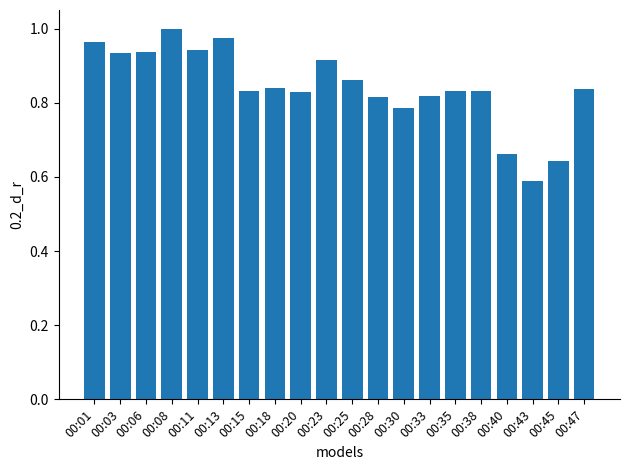

Which label corresponds to the smallest value in the chart?

00:43